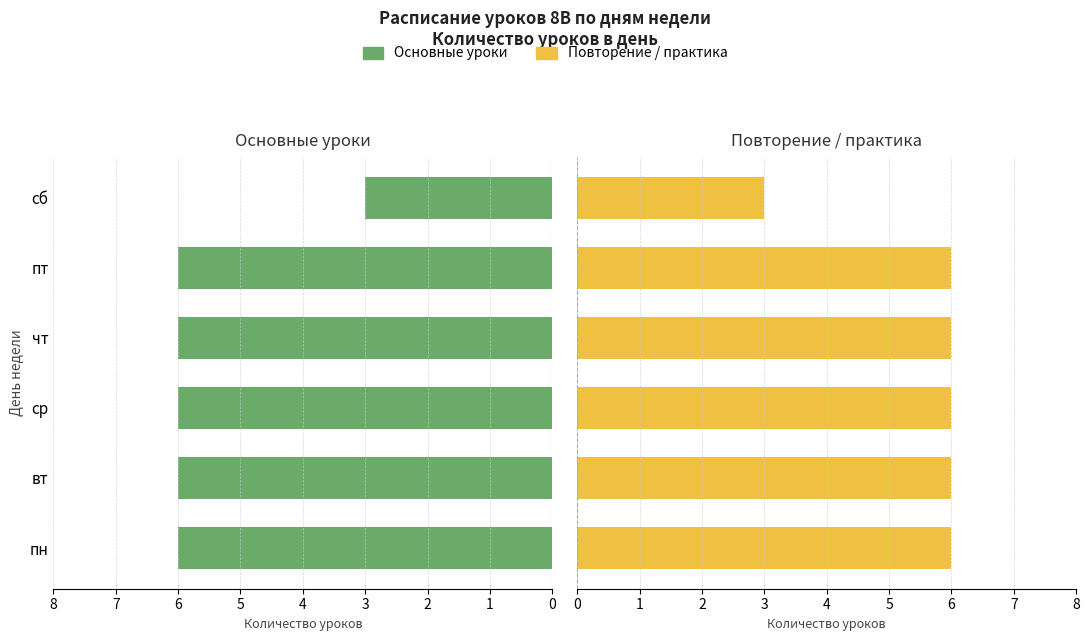

What is the value of the Повторение bar at the 6th from the left?

3